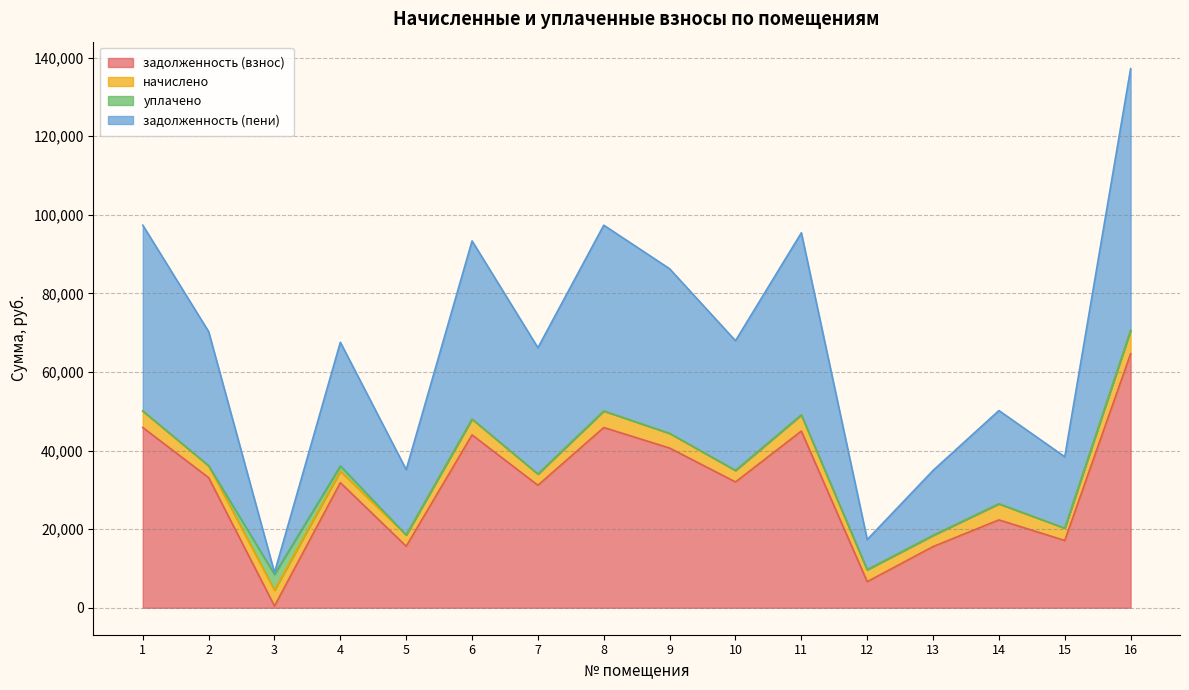

Which series has the largest total across all categories?

задолженность (пени)